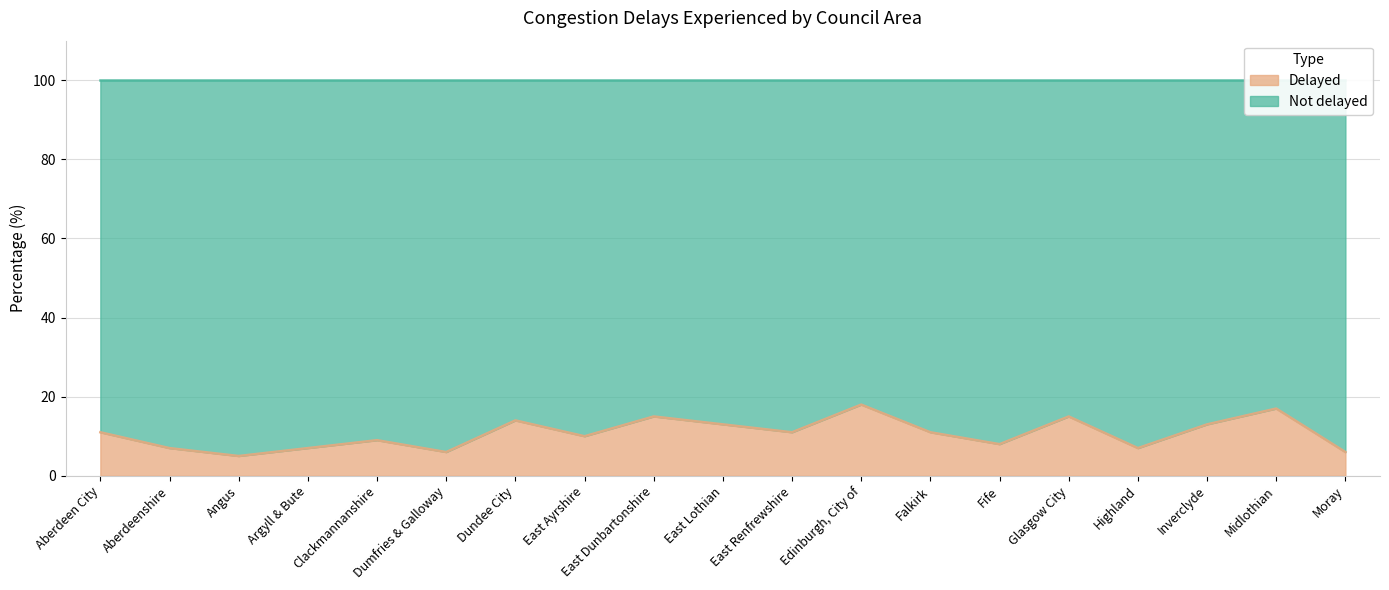

What is the greatest value displayed?

18